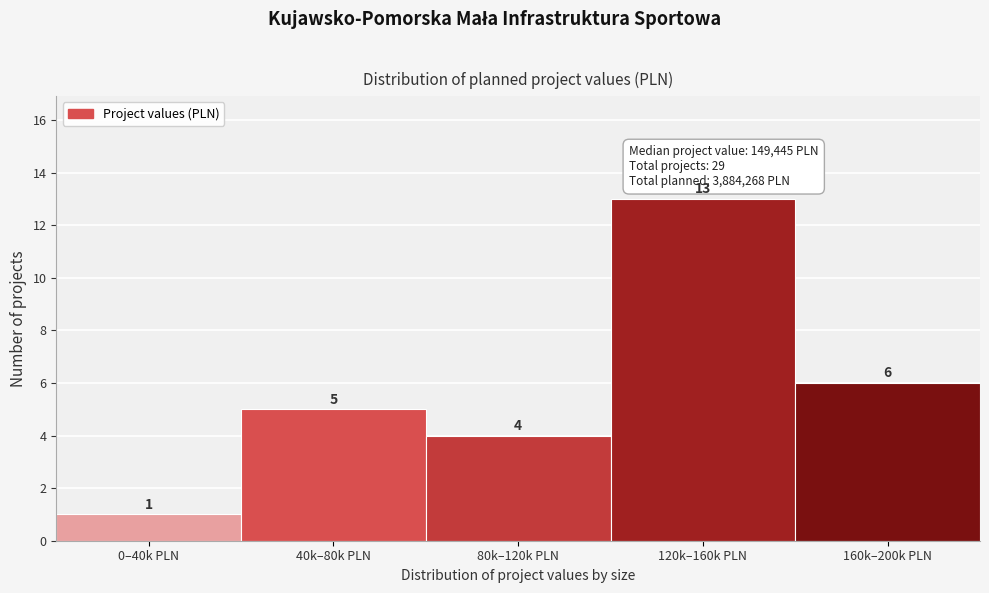

Reading left to right, extract all data points from this chart.

1	5	4	13	6